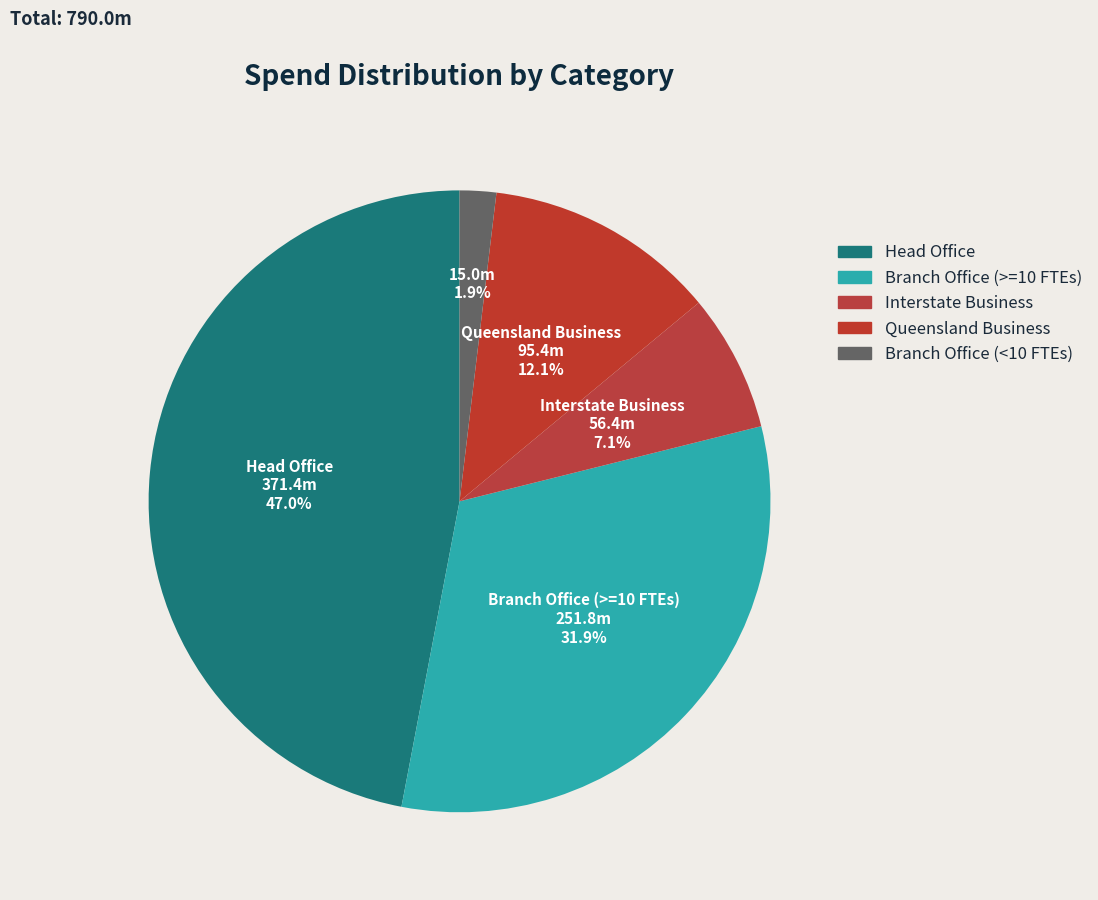

How many slices are in this pie chart?

5